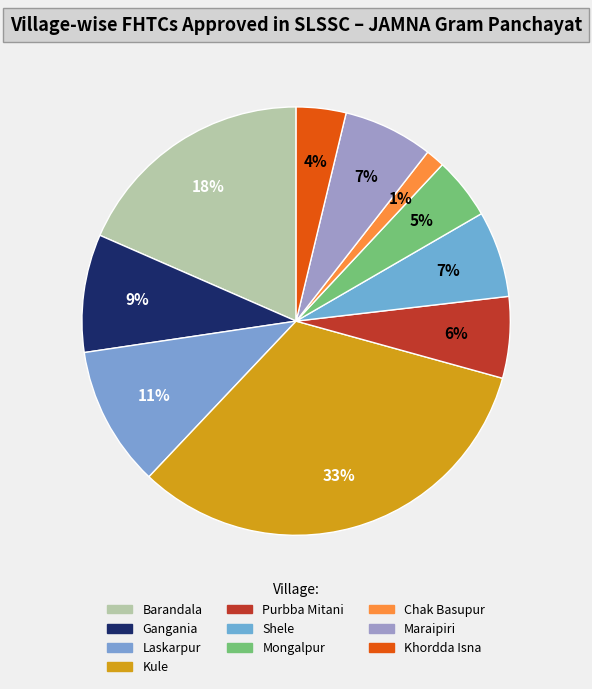

To the nearest percent, what percentage of the pie is Khordda Isna?

4%